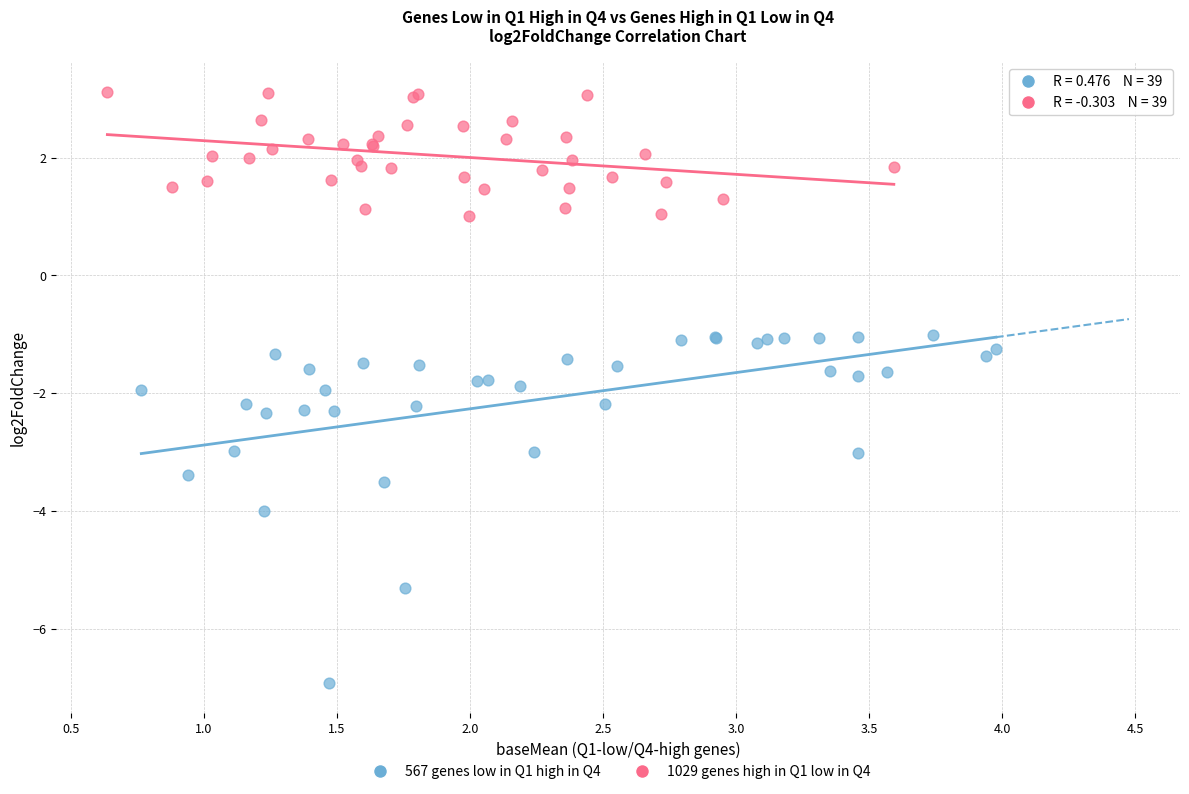

What are all the series names shown in the legend?

567 genes low in Q1 high in Q4, 1029 genes high in Q1 low in Q4